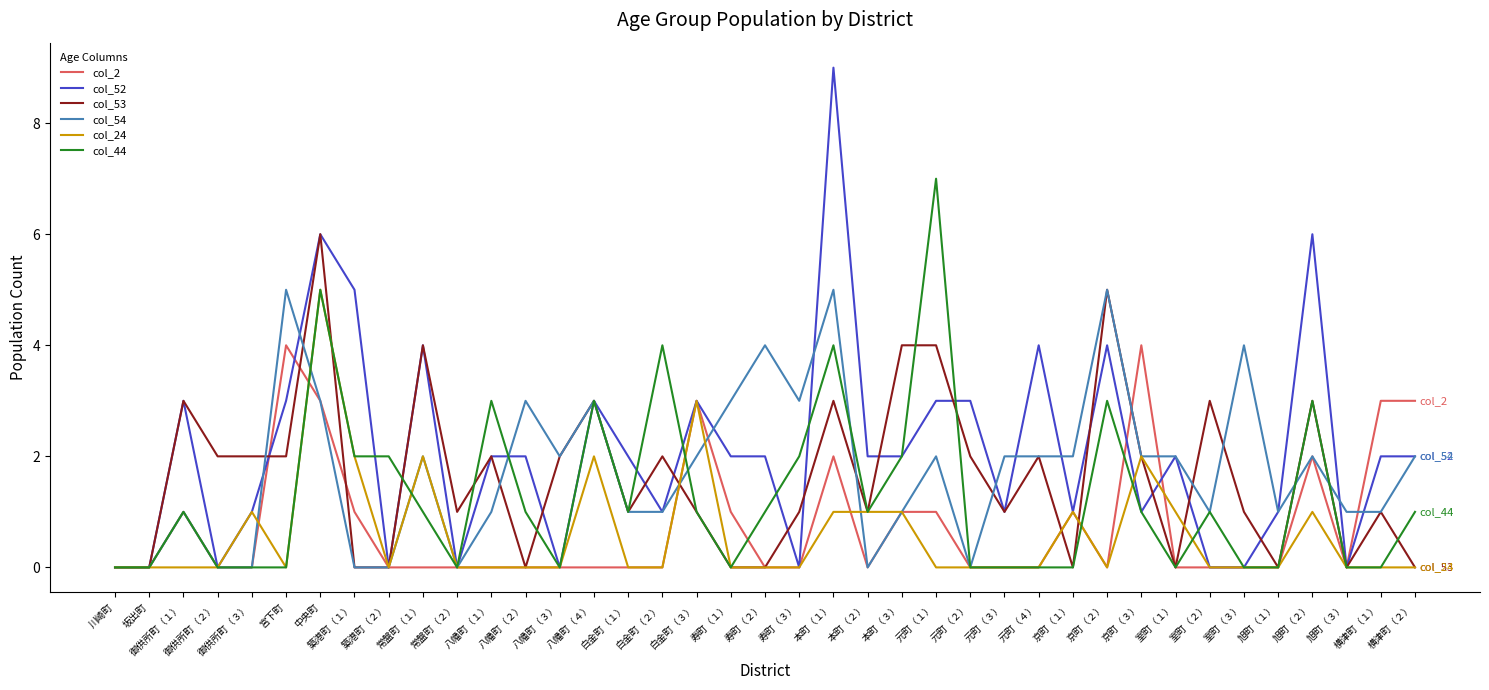

Does the chart display data point markers on the line(s)?

No